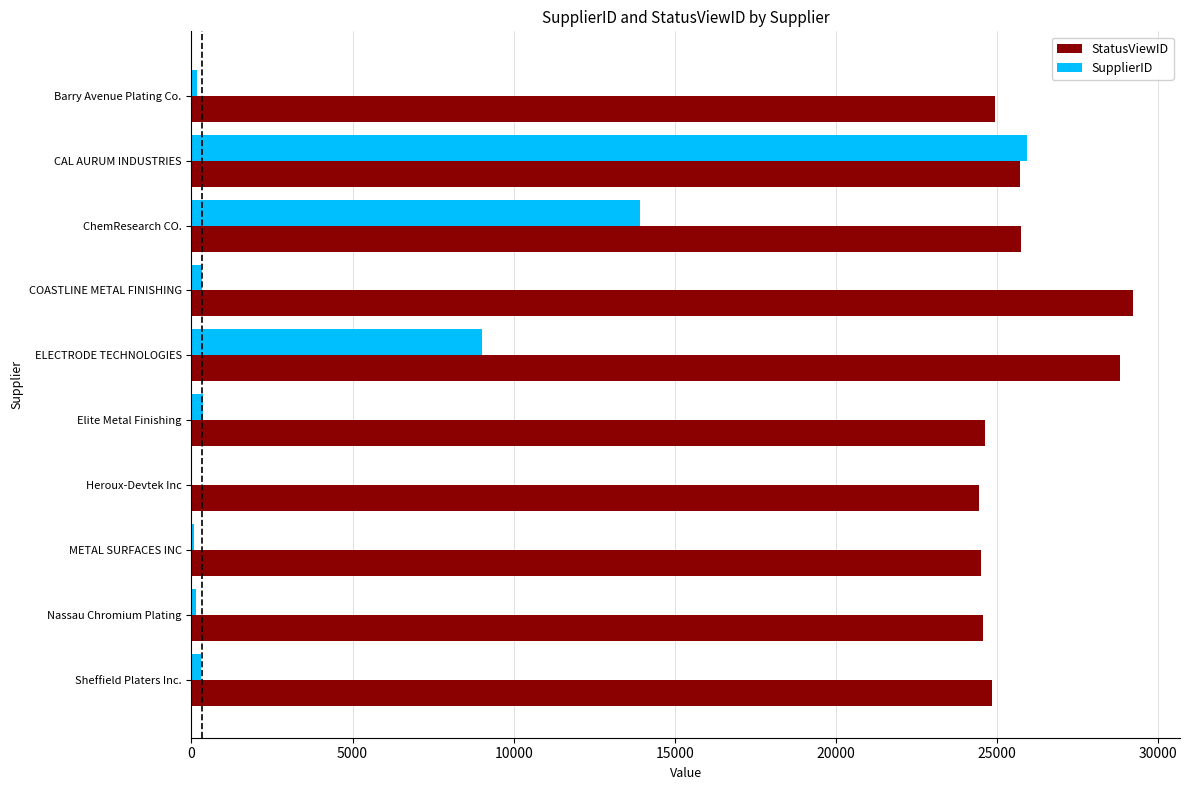

What is the greatest value displayed?

29218